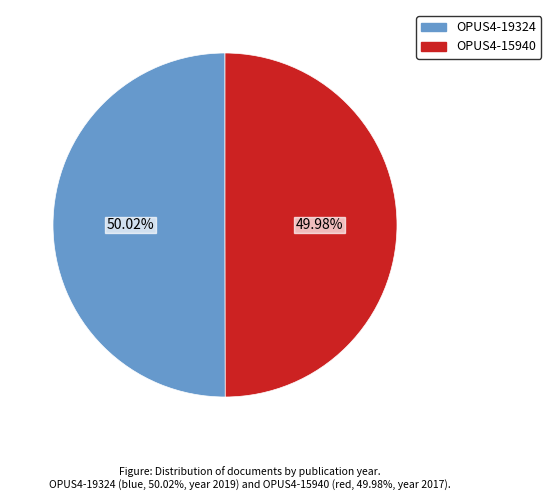

To the nearest percent, what portion does OPUS4-19324 represent?

50%